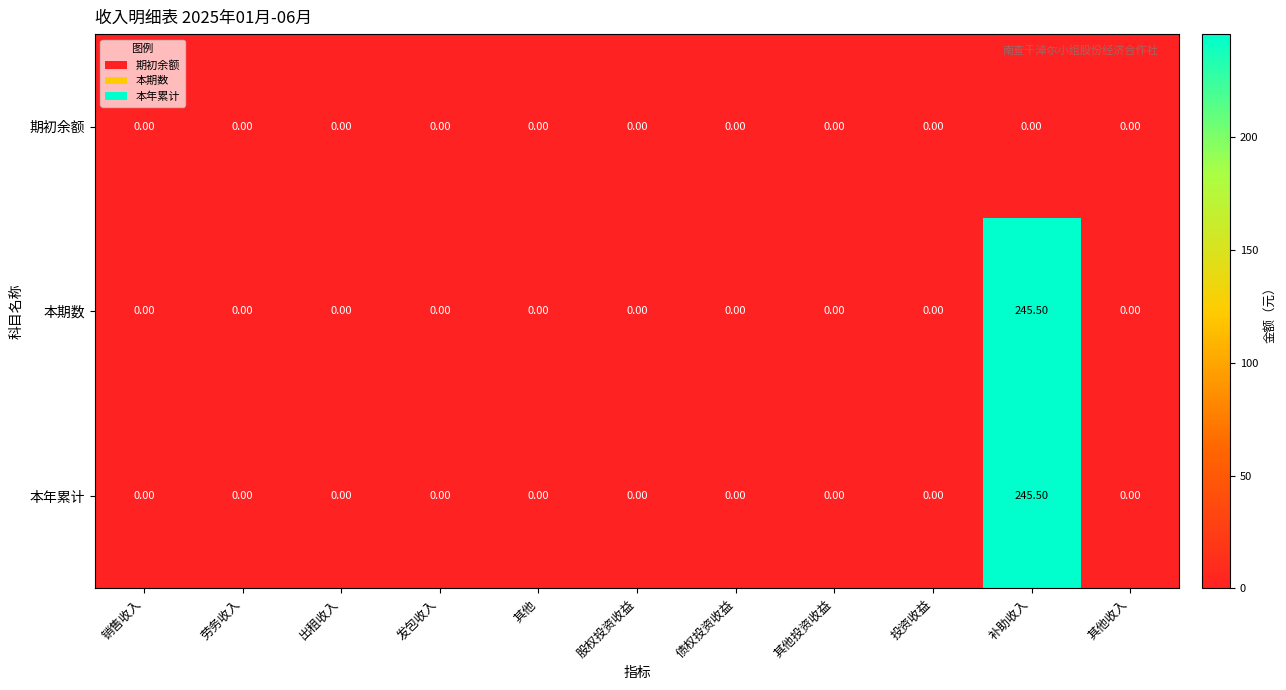

At which category is the sum across all series the highest?

补助收入